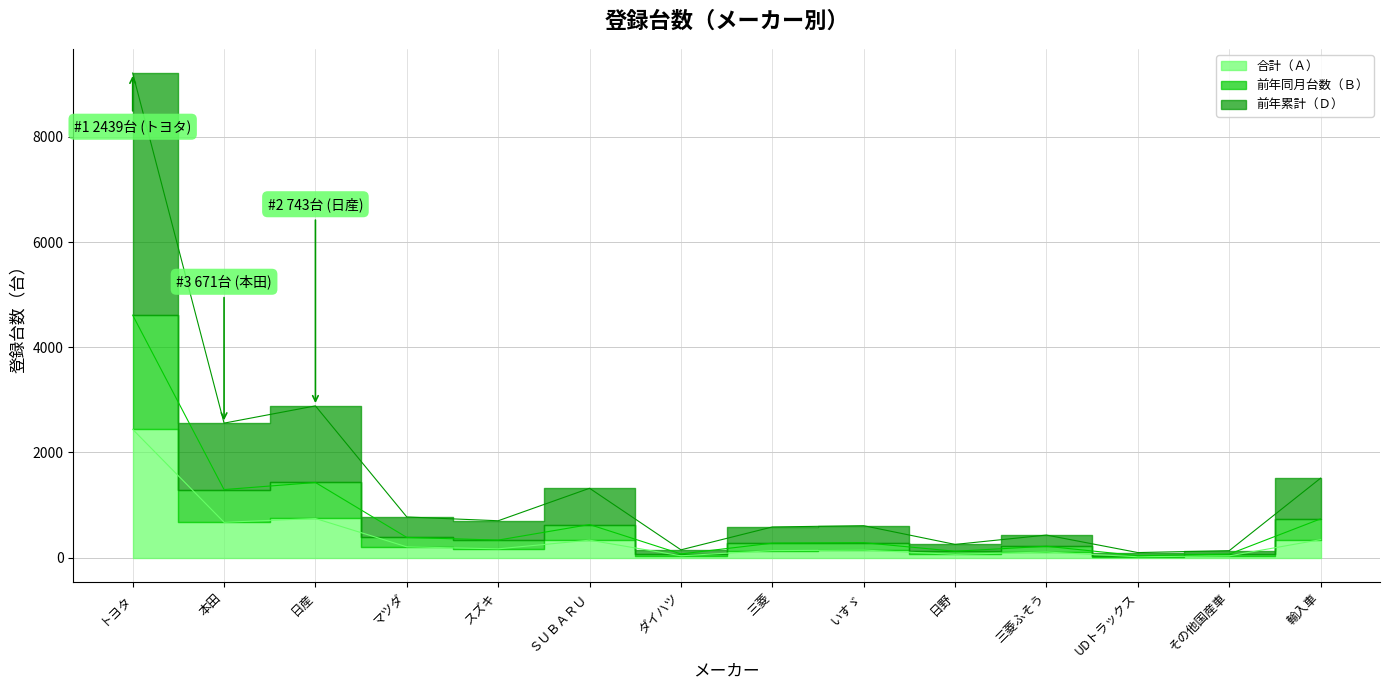

True or false: 合計（Ａ） and 前年同月台数（Ｂ） intersect in this chart.

False